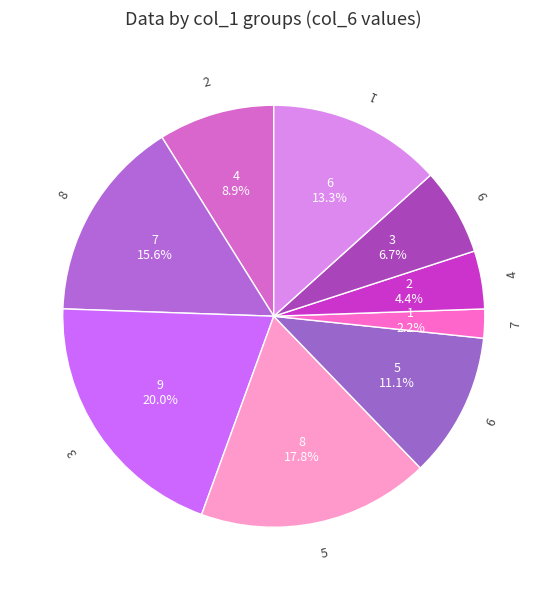

Between 3 and 4, which is larger?

3